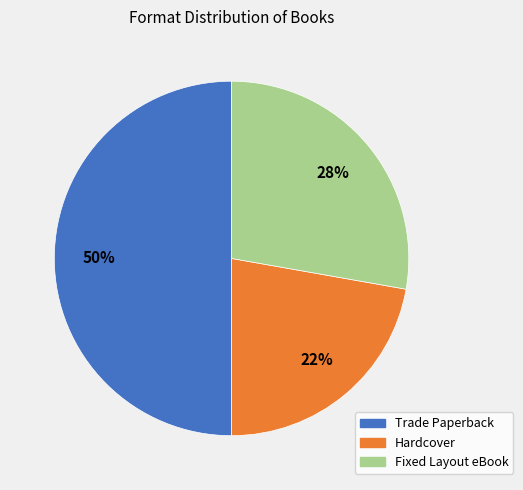

True or false: Hardcover accounts for 22% of the total.

True